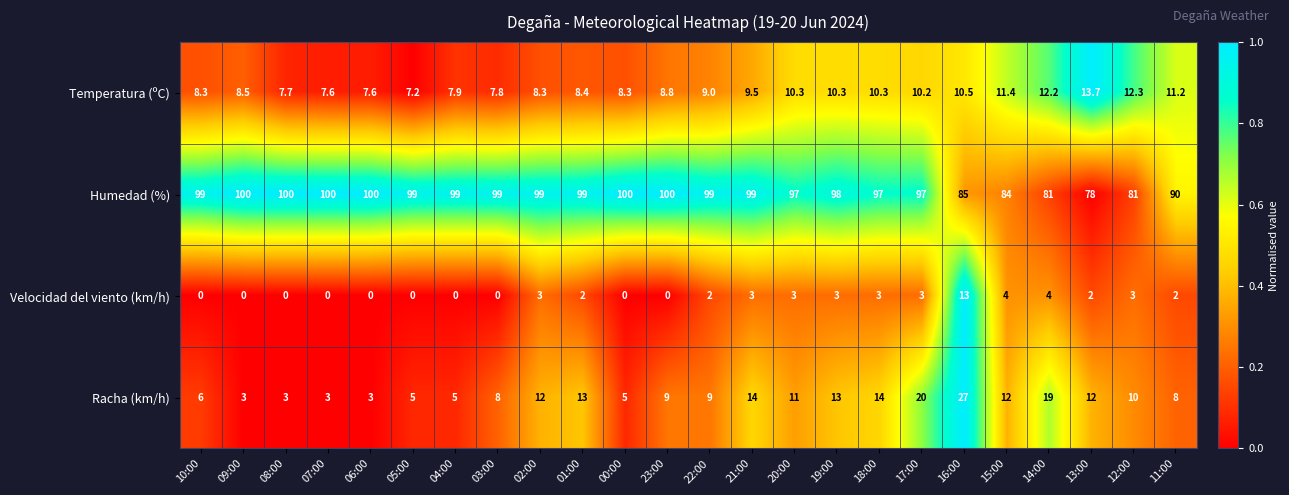

The Humedad (%) series shows 53.1 at 19:00. True or false?

False